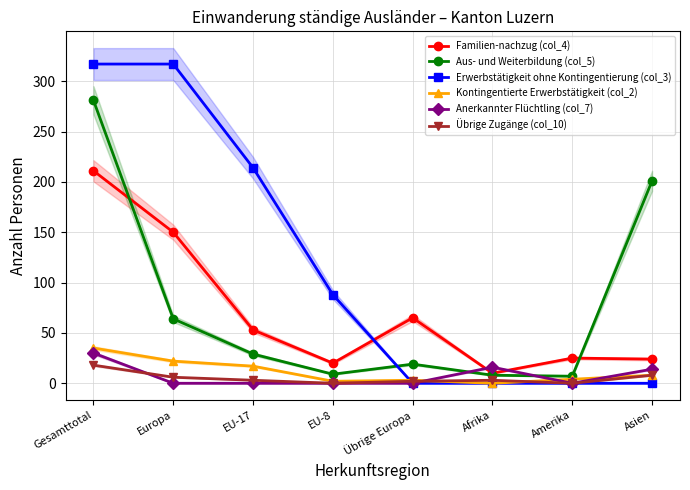

What is the spread (max minus min) of values at Afrika?

16